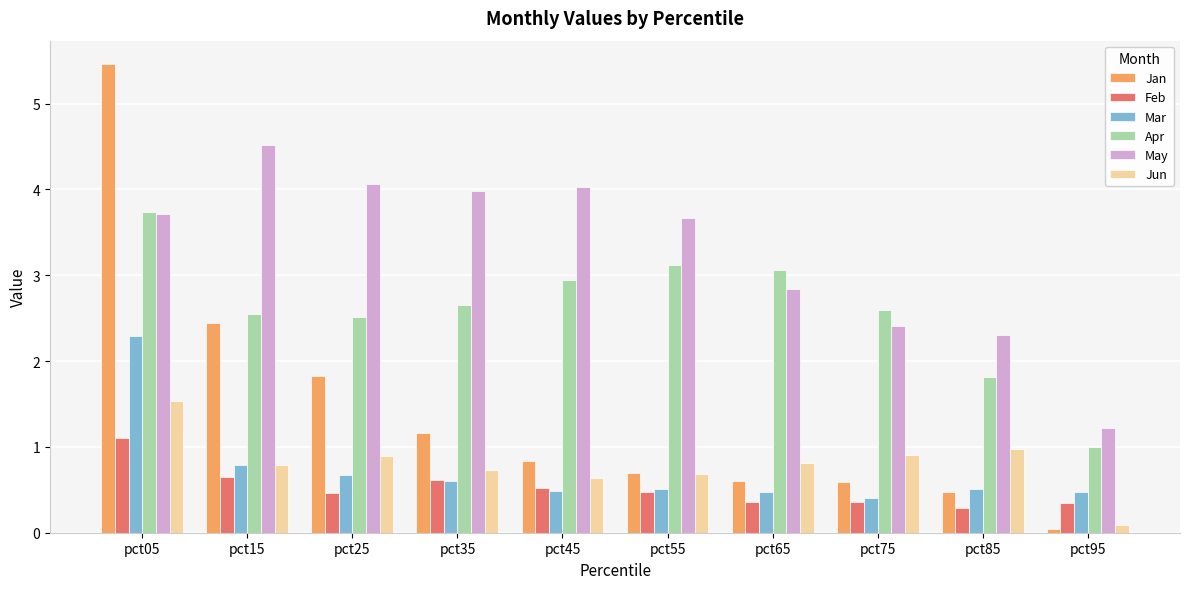

What is the value of the Apr bar at the 3rd from the left?

2.5